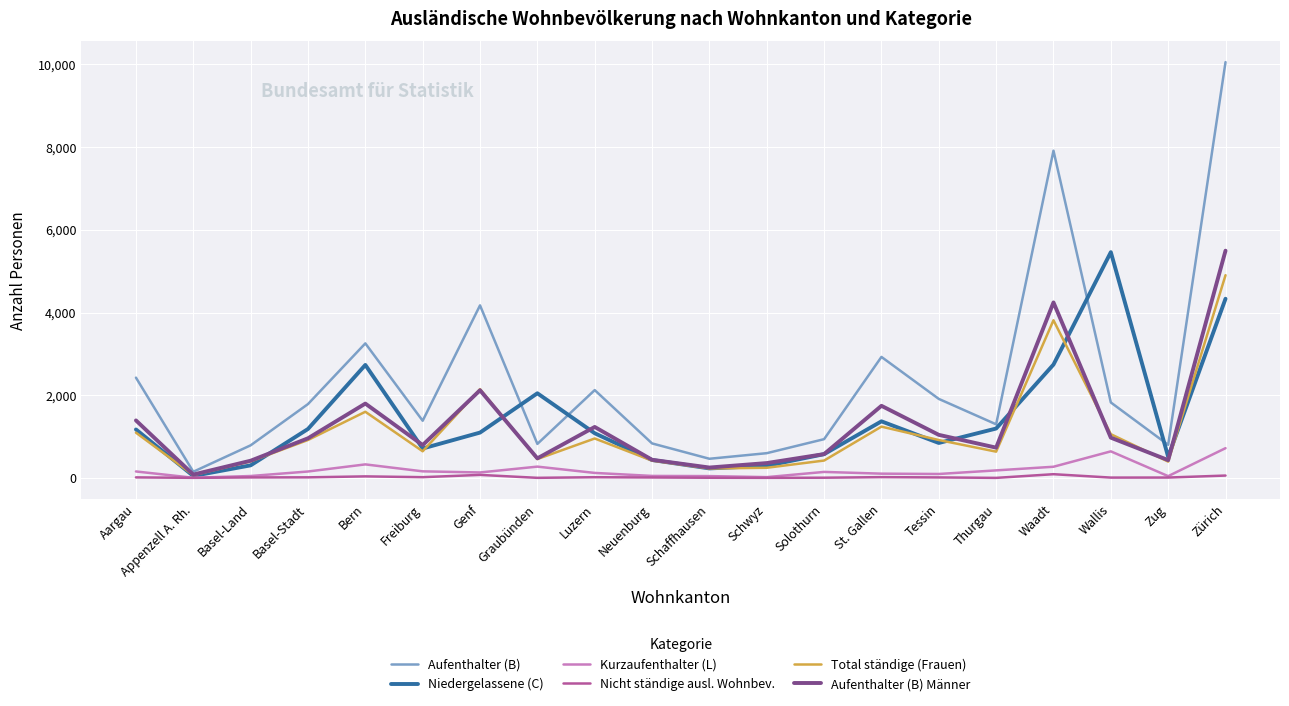

What is the lowest value of the Kurzaufenthalter (L) series?

6